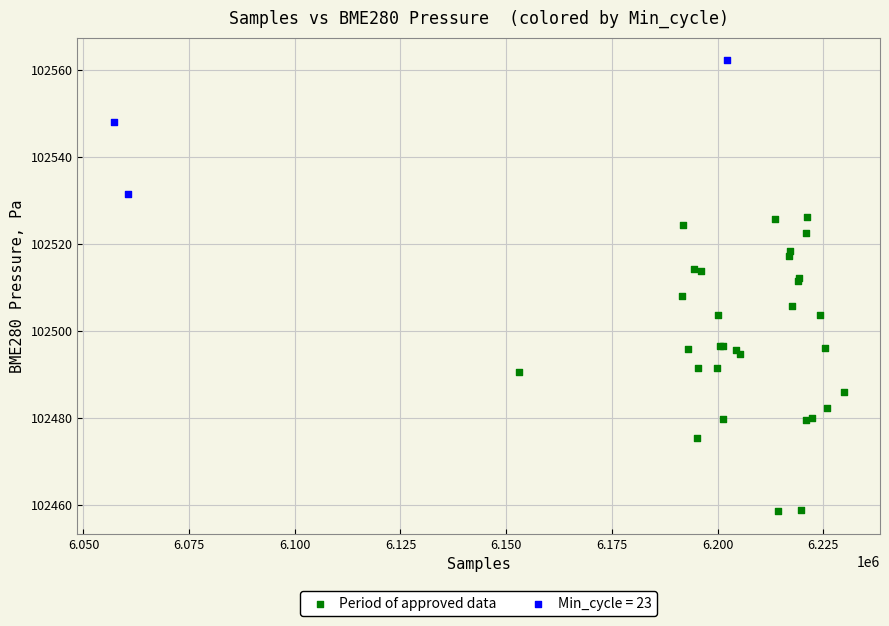

Which series has the largest Y range (max minus min)?

Period of approved data